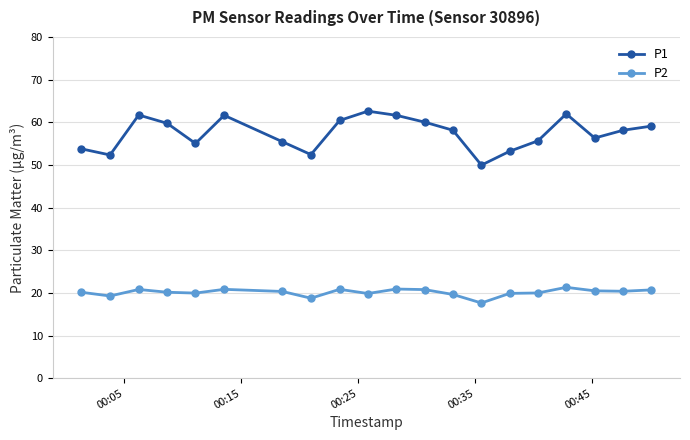

Which series has the largest total across all categories?

P1